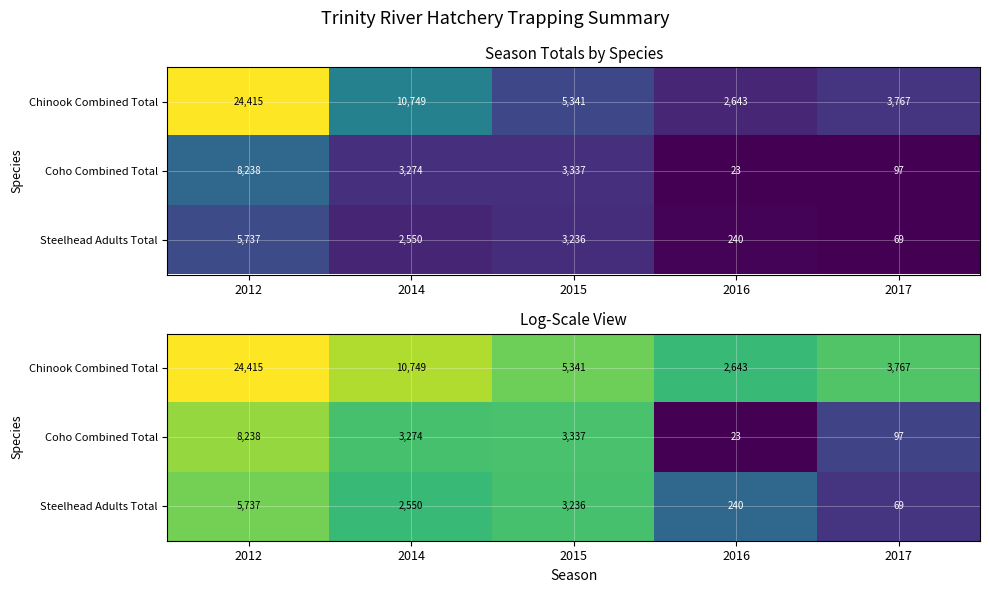

List the series in order of their peak value, highest first.

Chinook Combined Total, Coho Combined Total, Steelhead Adults Total